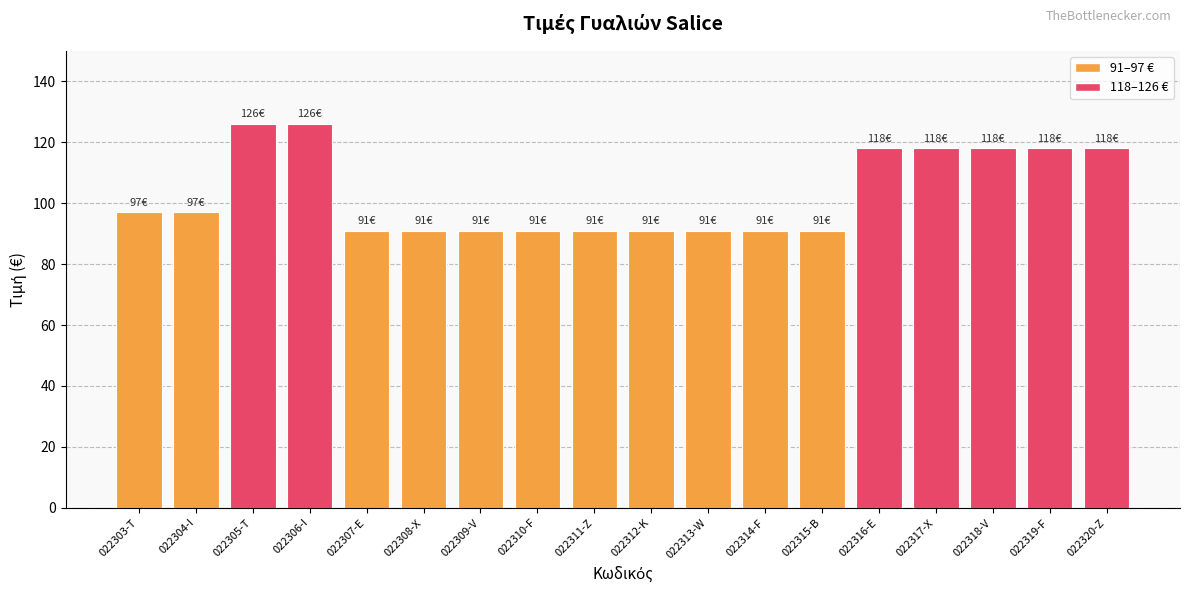

What position from the left is 022316-E?

14